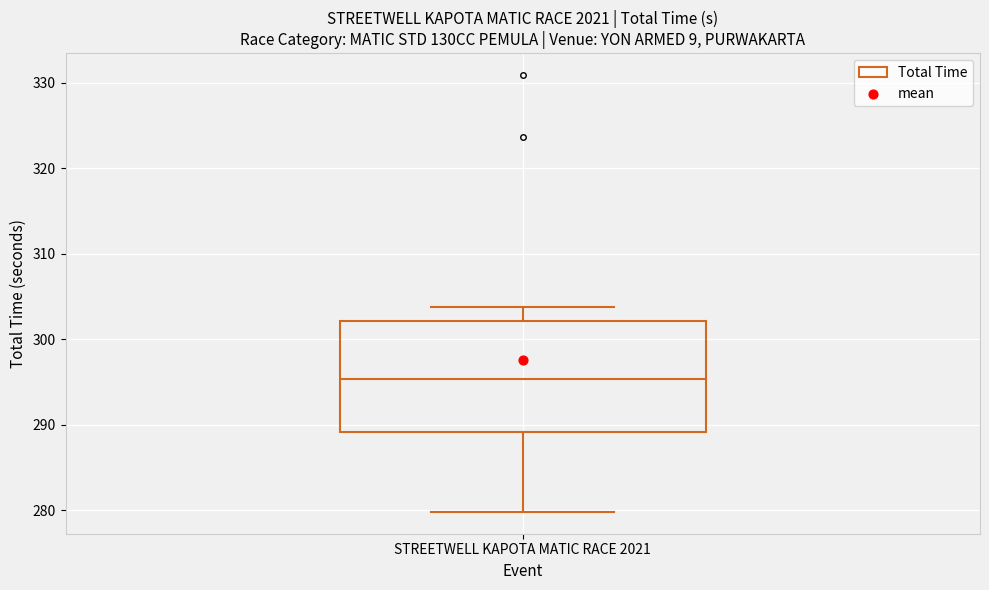

Transcribe this box plot: give where the median line is, the range the box spans, and where the two whiskers end, as read against the y-axis. The values are not printed on the chart, so give them approximately, as read against the axis.

median 295, box 289 to 302, whiskers 280 to 304